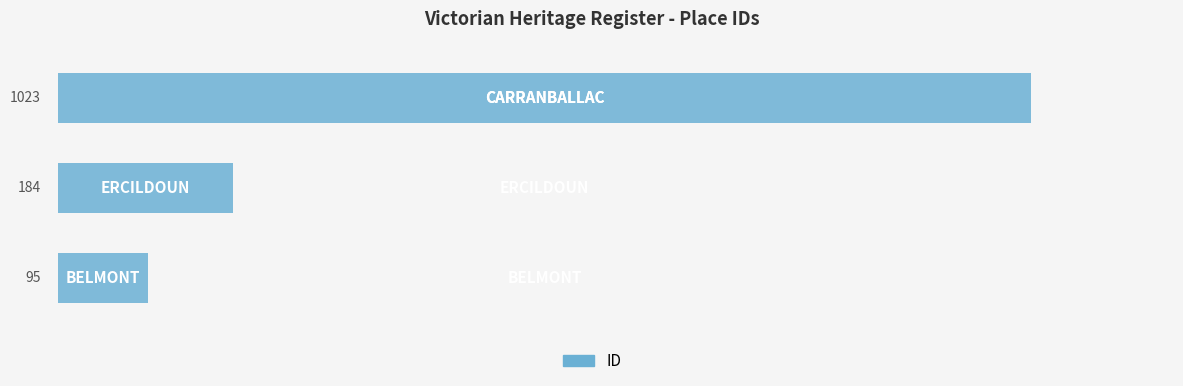

What is the sum of all values?

1302